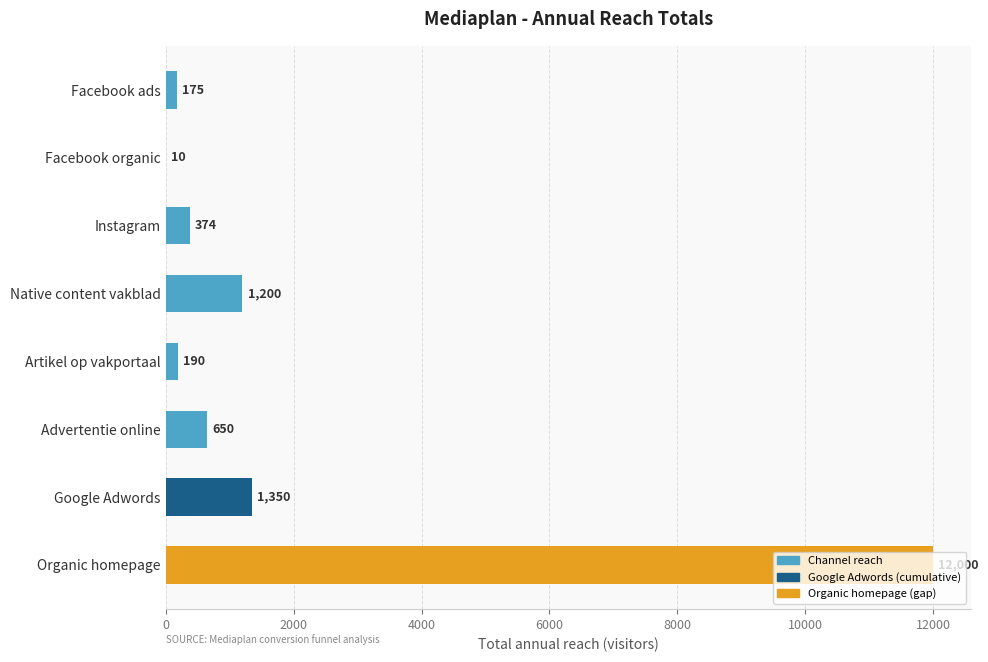

Which has a higher value, Instagram or Google Adwords?

Google Adwords